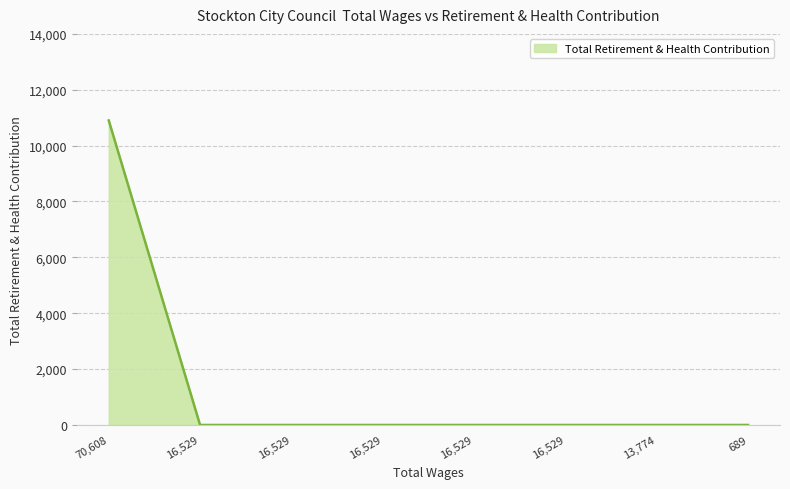

Reading left to right, transcribe all the data shown in this chart.

70608.0=10902	16529.0=0	16529.0=0	16529.0=0	16529.0=0	16529.0=0	13774.0=0	689.0=0